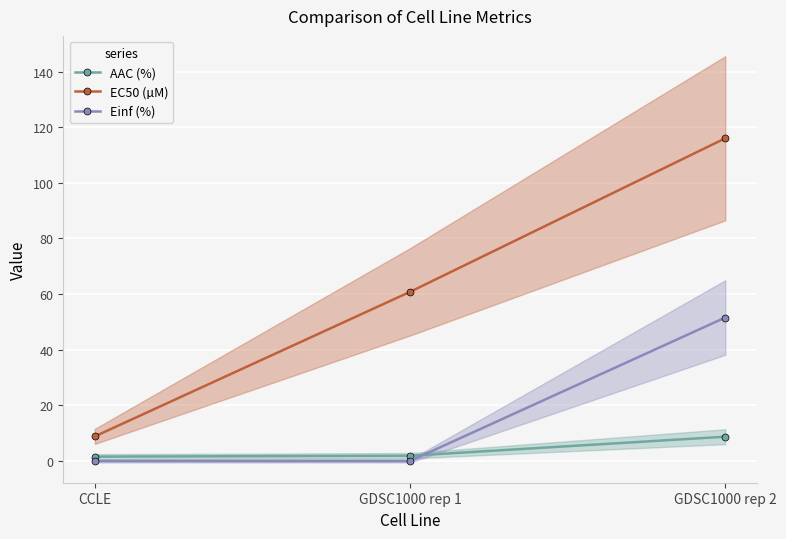

What is the spread (max minus min) of values at GDSC1000 rep 2?

107.3